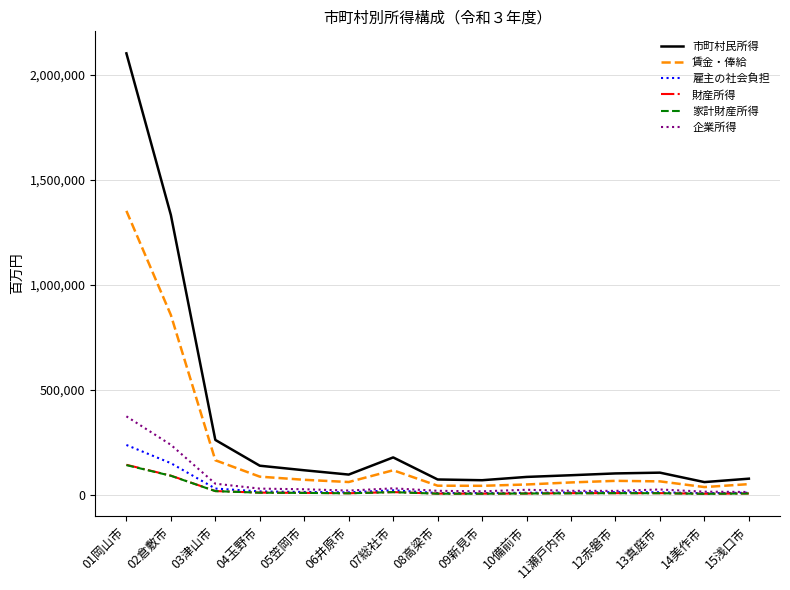

Which series has the widest spread of values?

市町村民所得